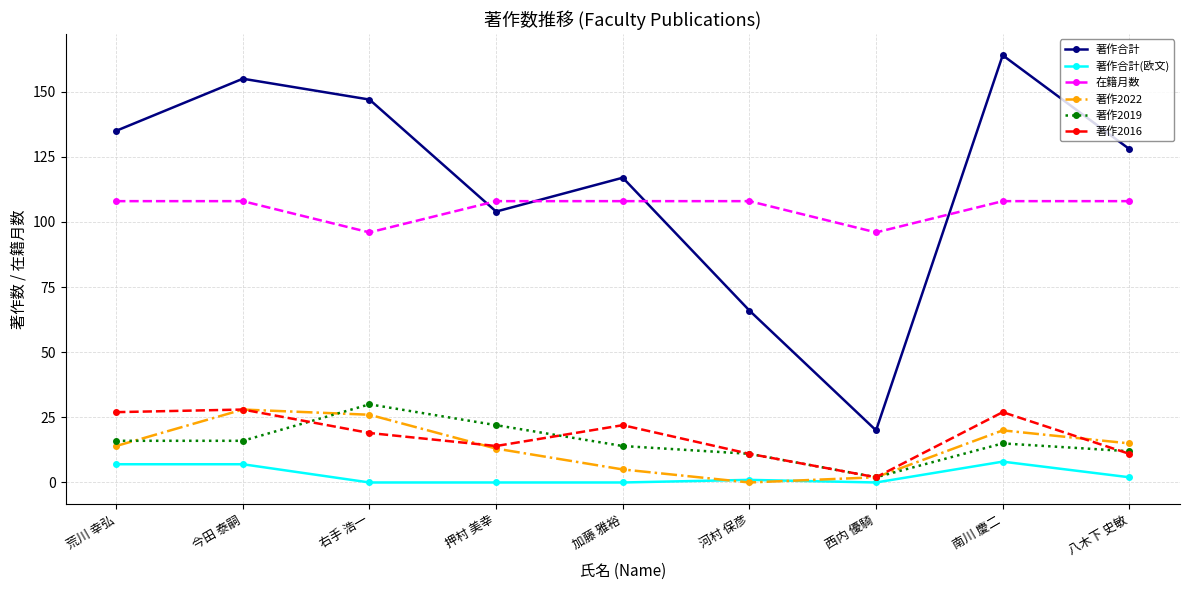

Which series changed the most between 今田 泰嗣 and 西内 優騎?

著作合計